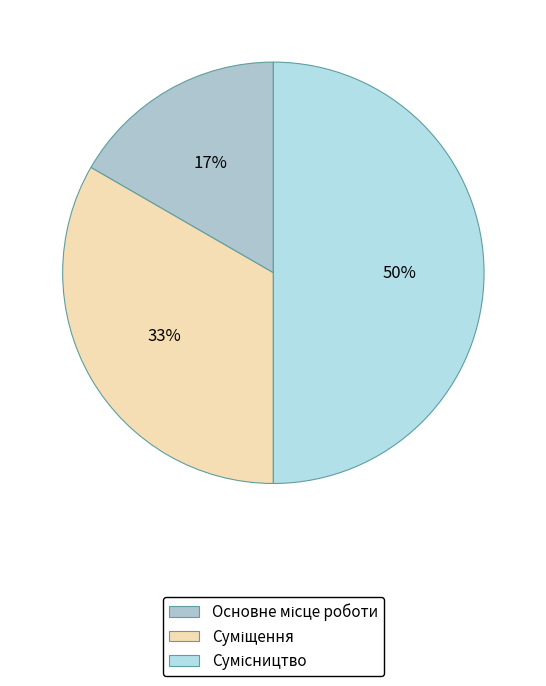

How many segments does this pie chart have?

3